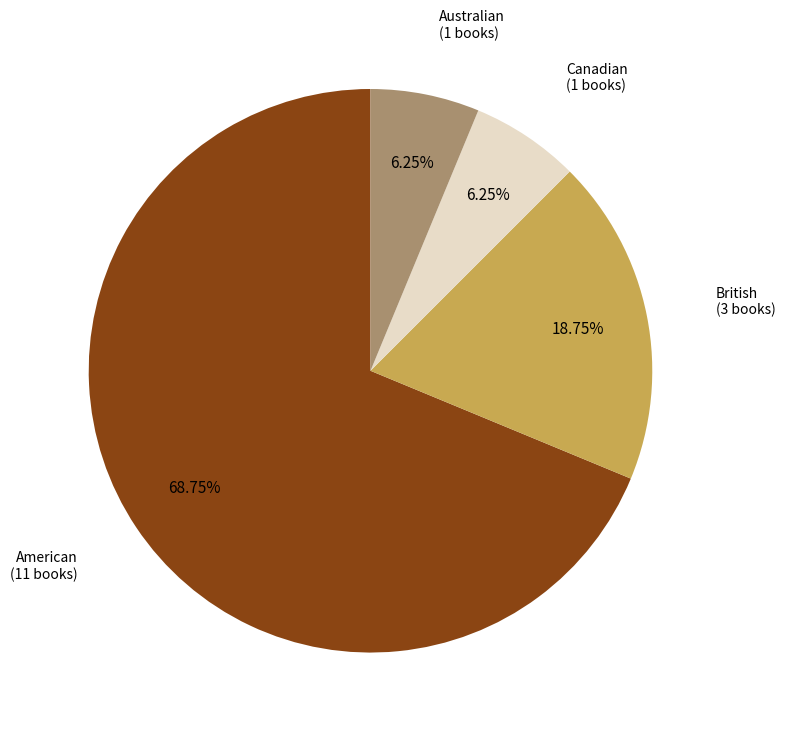

What percentage is the British slice, to the nearest percent?

19%